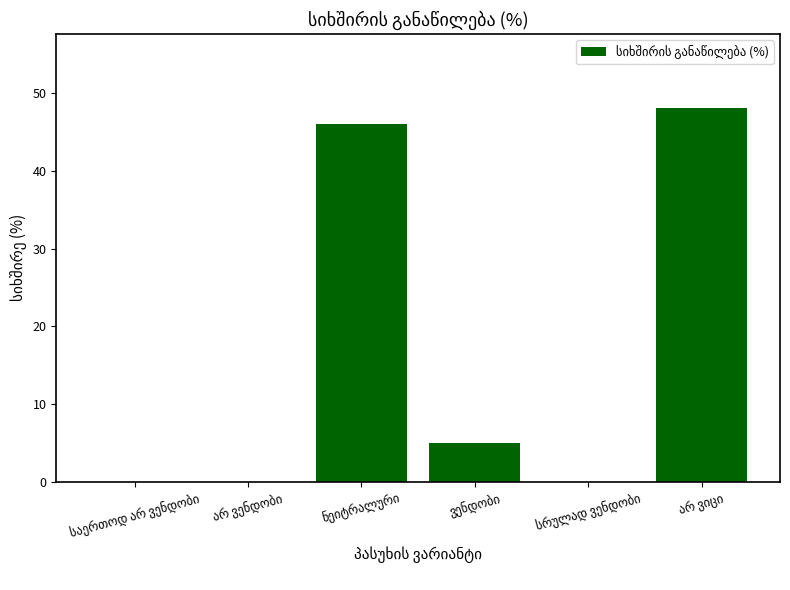

What is the sum of all values?

99